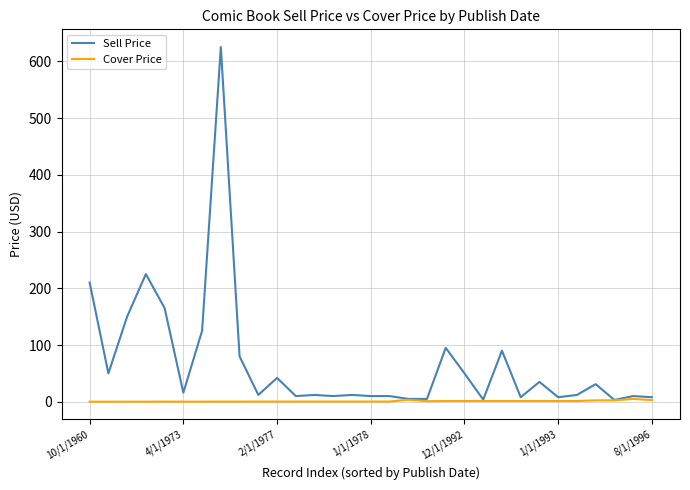

Which series has the widest spread of values?

Sell Price